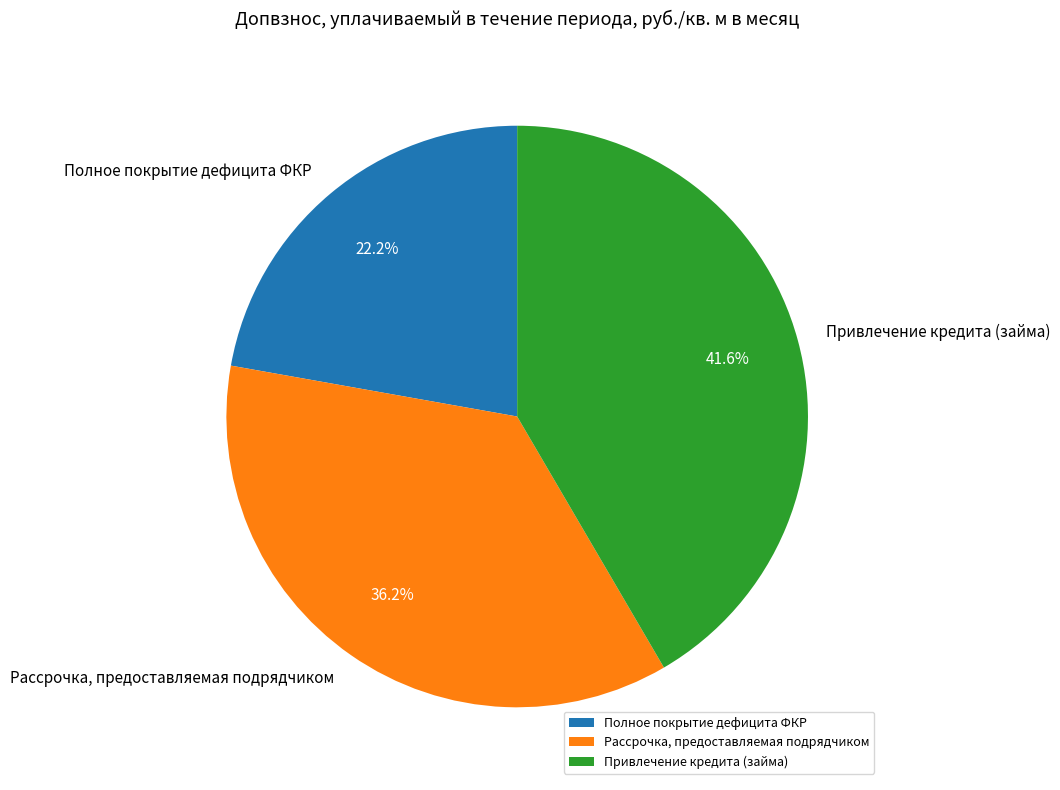

Rank the categories by value from lowest to highest.

Полное покрытие дефицита ФКР, Рассрочка, предоставляемая подрядчиком, Привлечение кредита (займа)